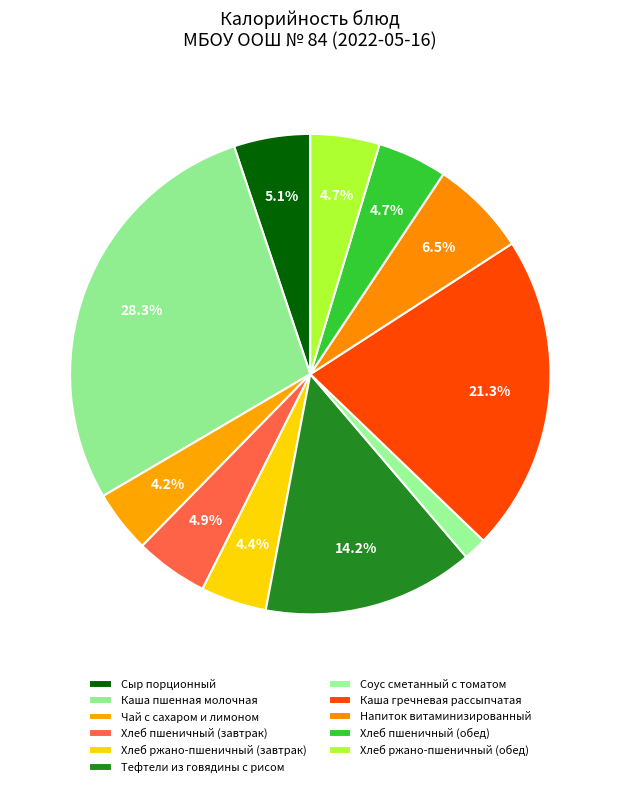

To the nearest percent, what percentage of the pie is Тефтели из говядины с рисом?

14%